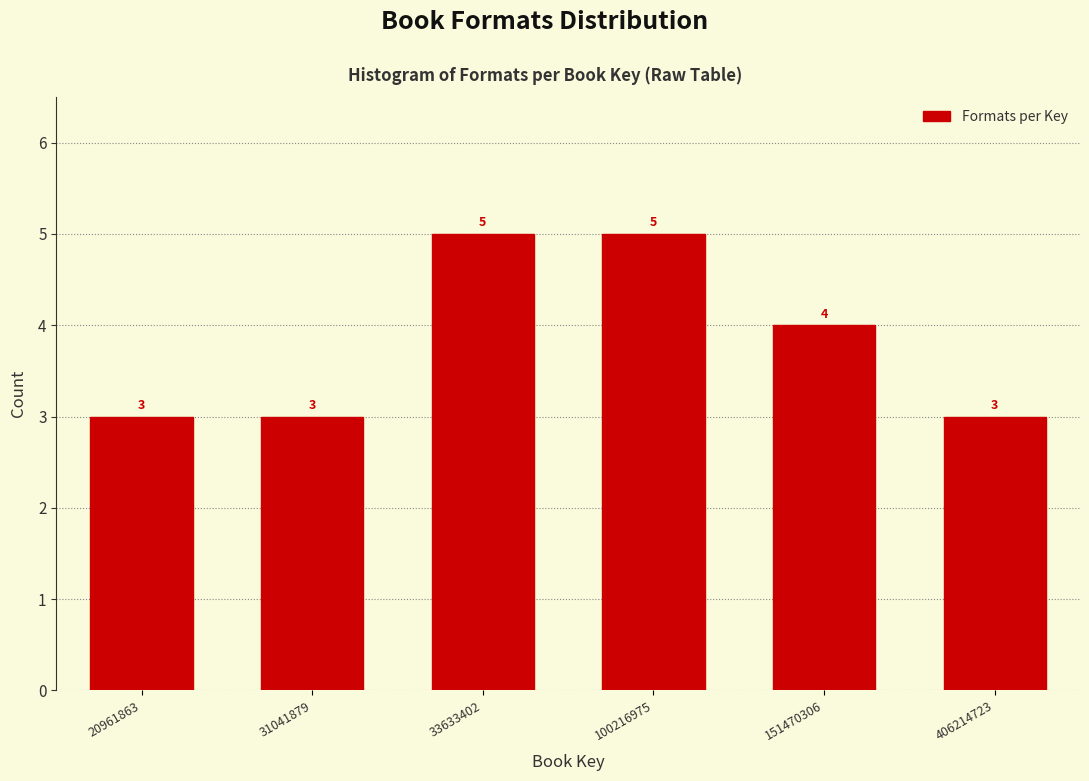

Reading left to right, extract all data points from this chart.

3	3	5	5	4	3